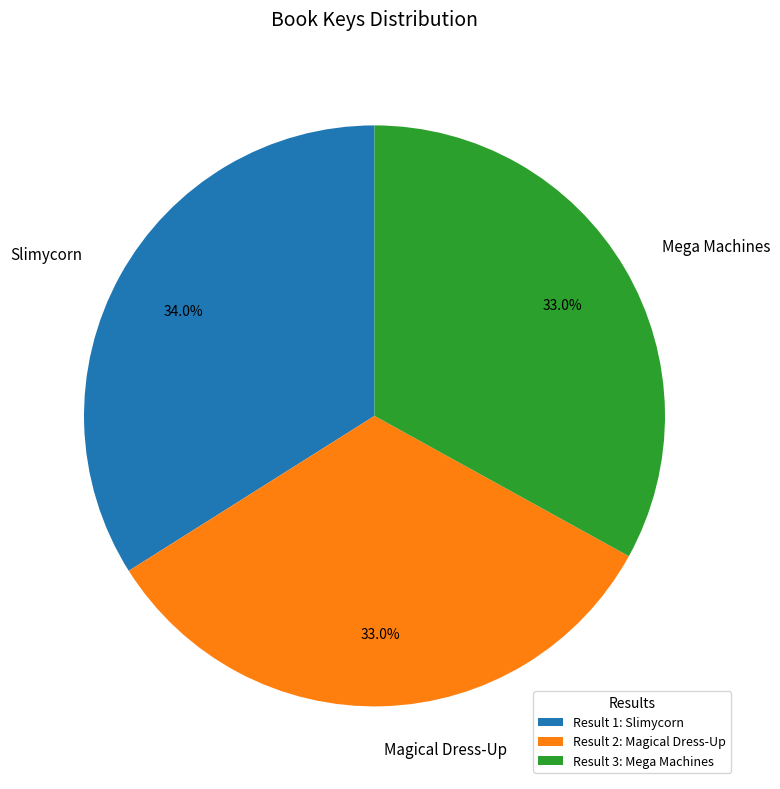

Approximately how many times larger is the value at Mega Machines compared to Magical Dress-Up?

1.0